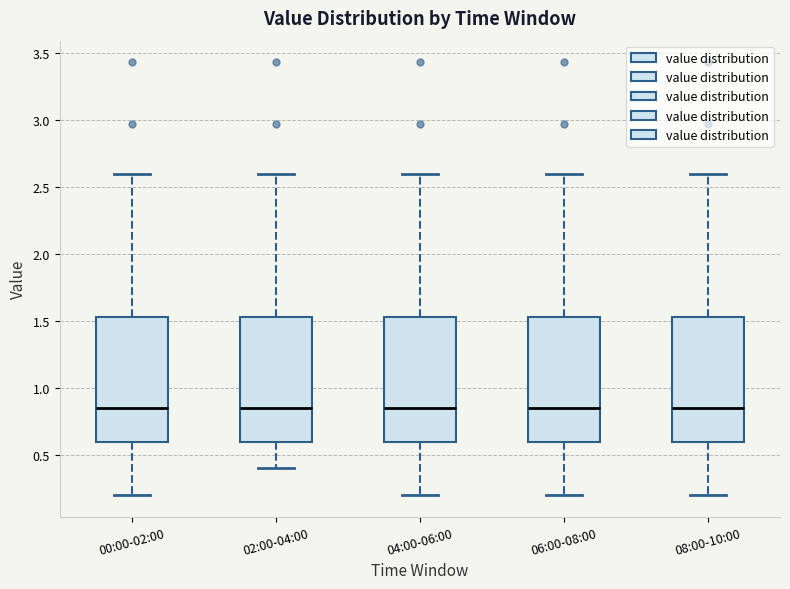

Reading left to right, transcribe this box plot: for each box, give where its median line is, the range the box spans, and where its two whiskers end, as read against the y-axis. The values are not printed on the chart, so give them approximately, as read against the axis.

00:00-02:00: median 0.85, box 0.60 to 1.55, whiskers 0.20 to 2.60
02:00-04:00: median 0.85, box 0.60 to 1.55, whiskers 0.40 to 2.60
04:00-06:00: median 0.85, box 0.60 to 1.55, whiskers 0.20 to 2.60
06:00-08:00: median 0.85, box 0.60 to 1.55, whiskers 0.20 to 2.60
08:00-10:00: median 0.85, box 0.60 to 1.55, whiskers 0.20 to 2.60